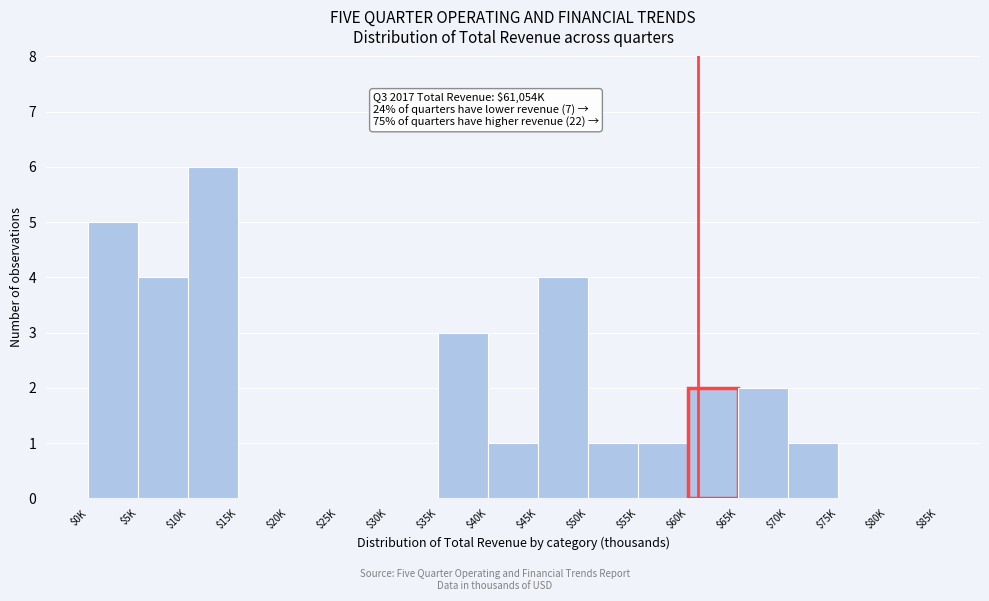

True or false: the data shows 5 at $0K.

True